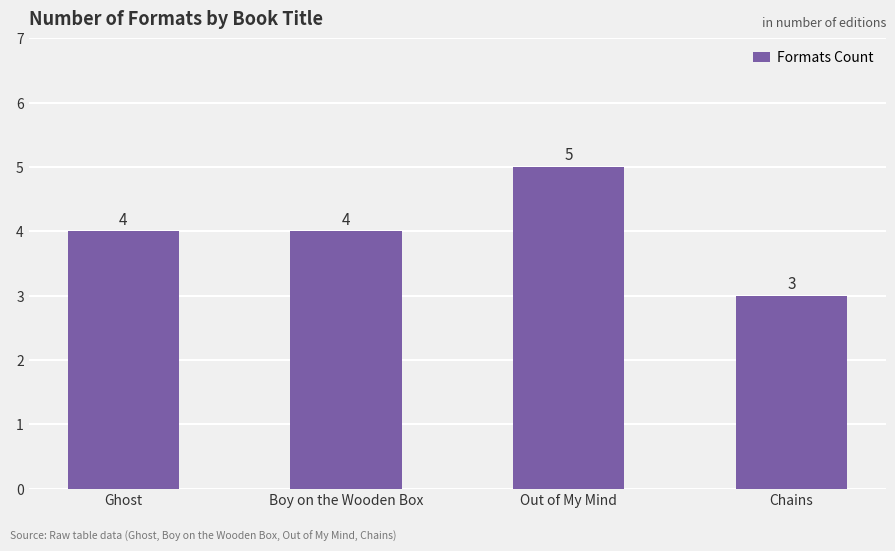

True or false: the data shows 4 at Boy on the Wooden Box.

True